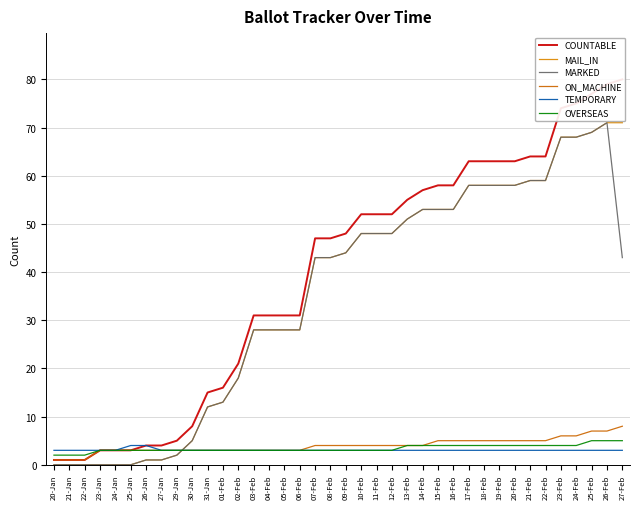

Is it true that ON_MACHINE equals 5 at 20-Feb?

True